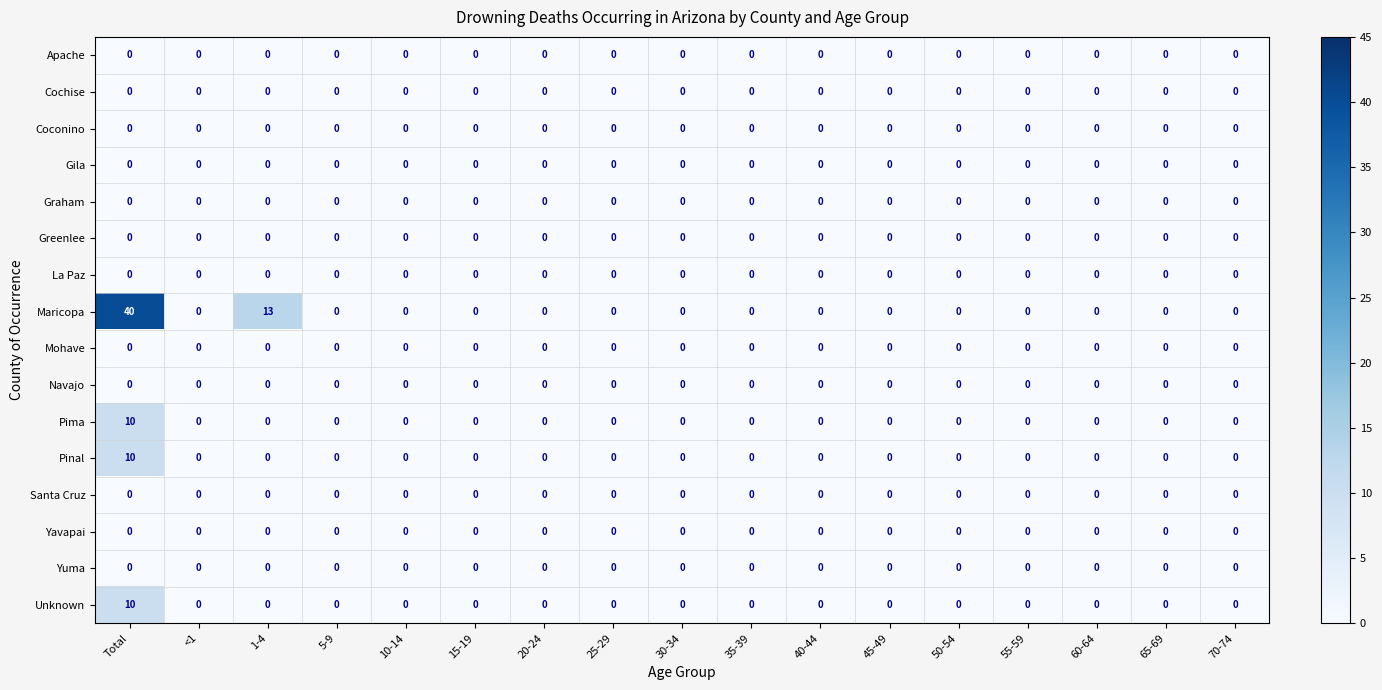

What is the maximum value shown in the chart?

40